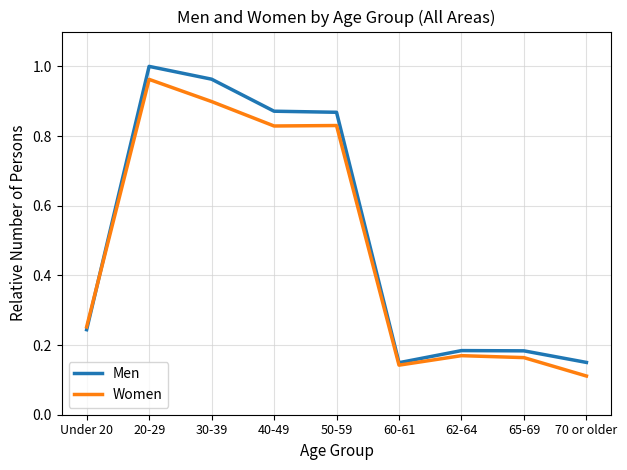

What is the total value across all series at 50-59?

1.7